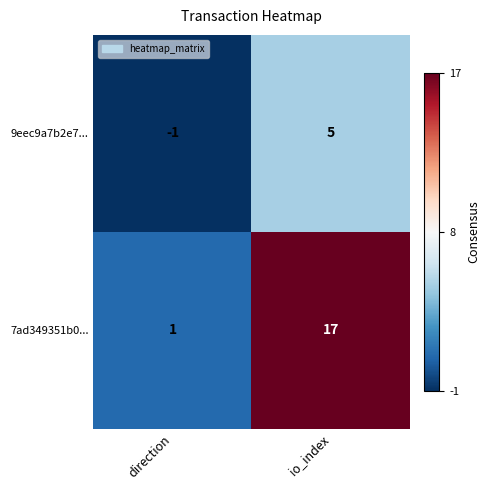

List the labels in order of 9eec9a7b2e7... value, largest first.

io_index, direction